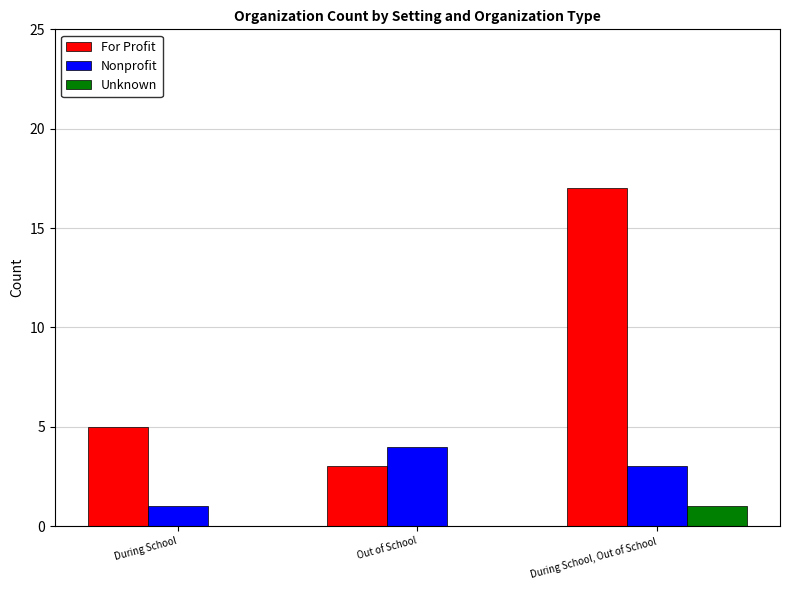

Reading left to right, list all the values displayed in this chart.

For Profit: 5	3	17
Nonprofit: 1	4	3
Unknown: 0	0	1